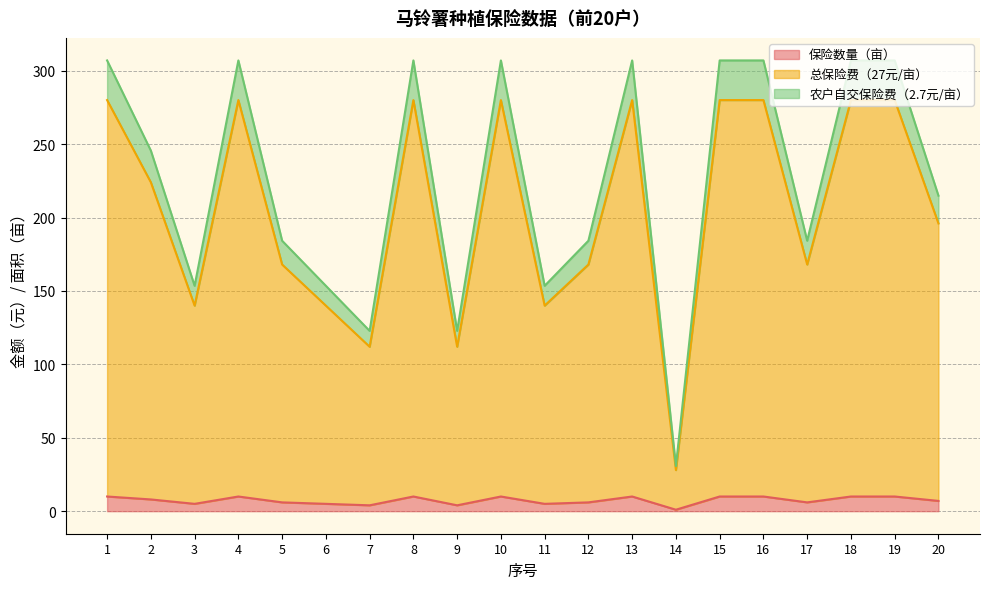

True or false: 农户自交保险费（2.7元/亩） and 保险数量（亩） intersect in this chart.

False